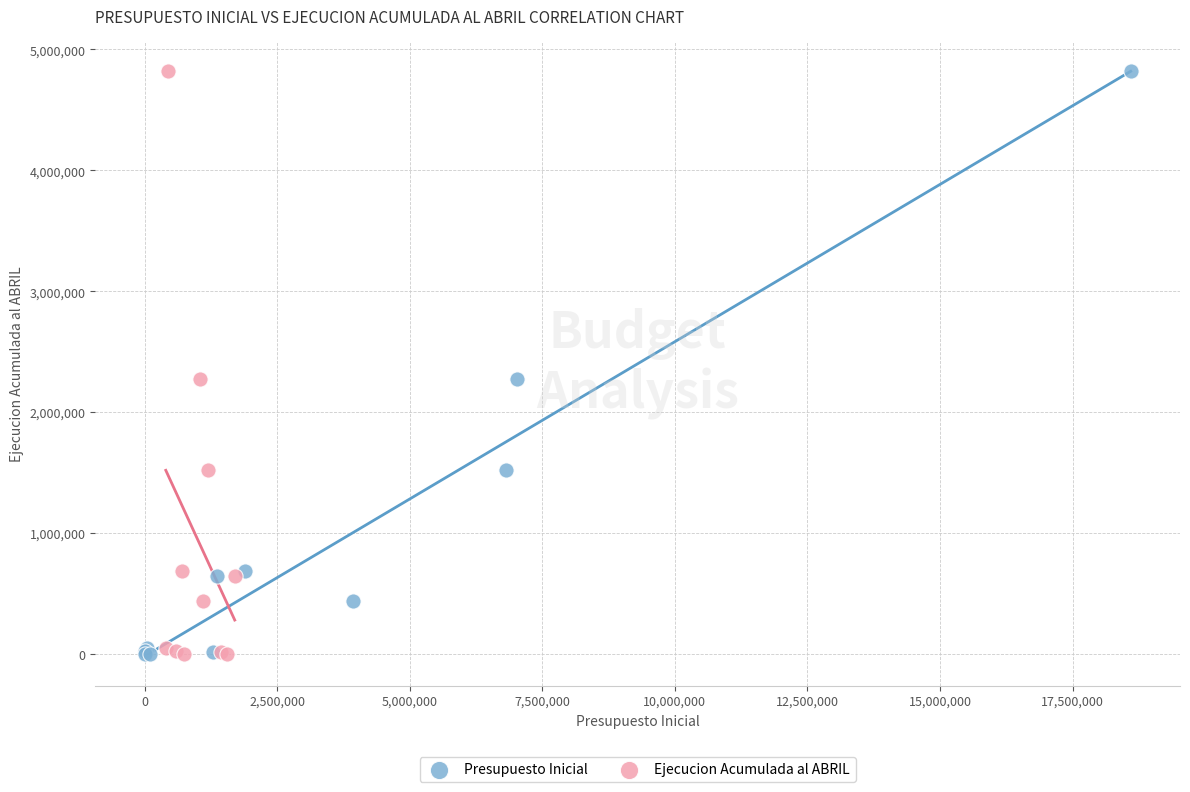

What are all the series names shown in the legend?

Presupuesto Inicial, Ejecucion Acumulada al ABRIL